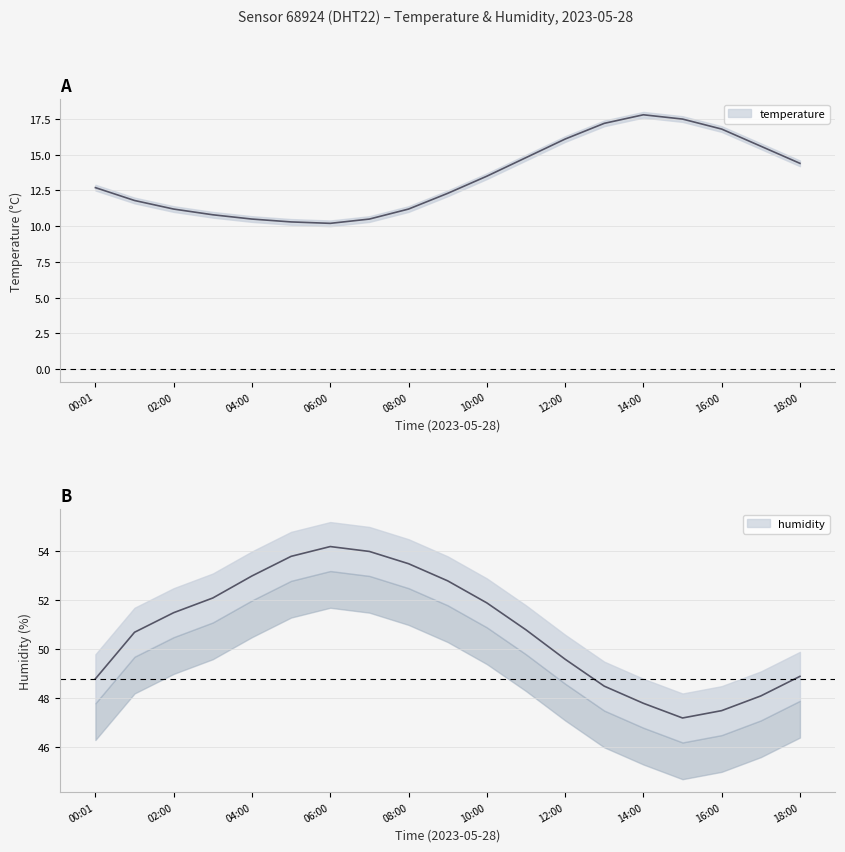

Is it true that temperature equals 28.5 at 12:00?

False